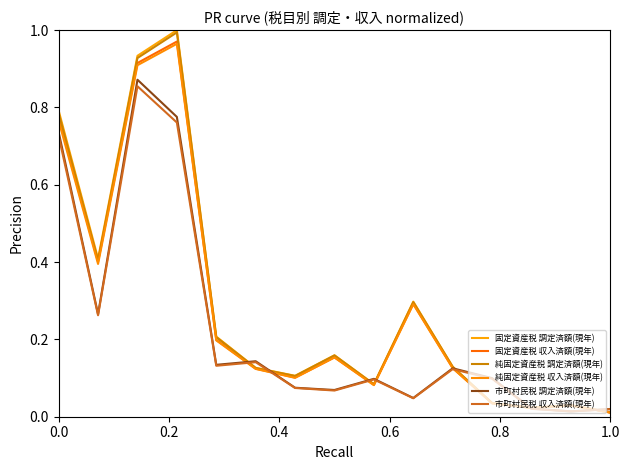

How many lines are shown in the chart?

6